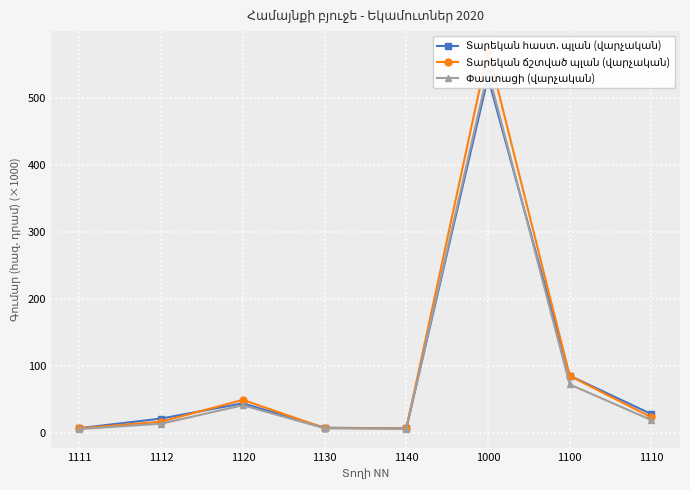

How many values in the Փաստացի (վարչական) series are below 18?

4